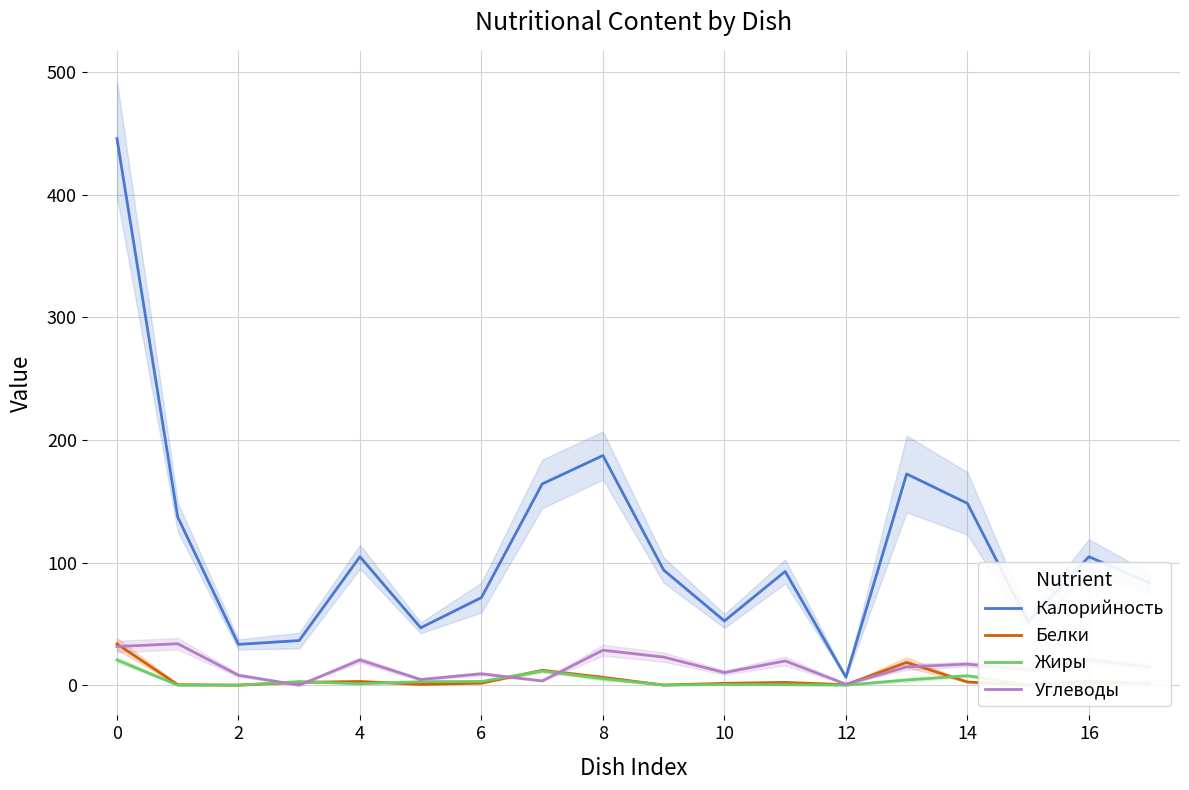

The value of Калорийность at 15 is 51.5. True or false?

True